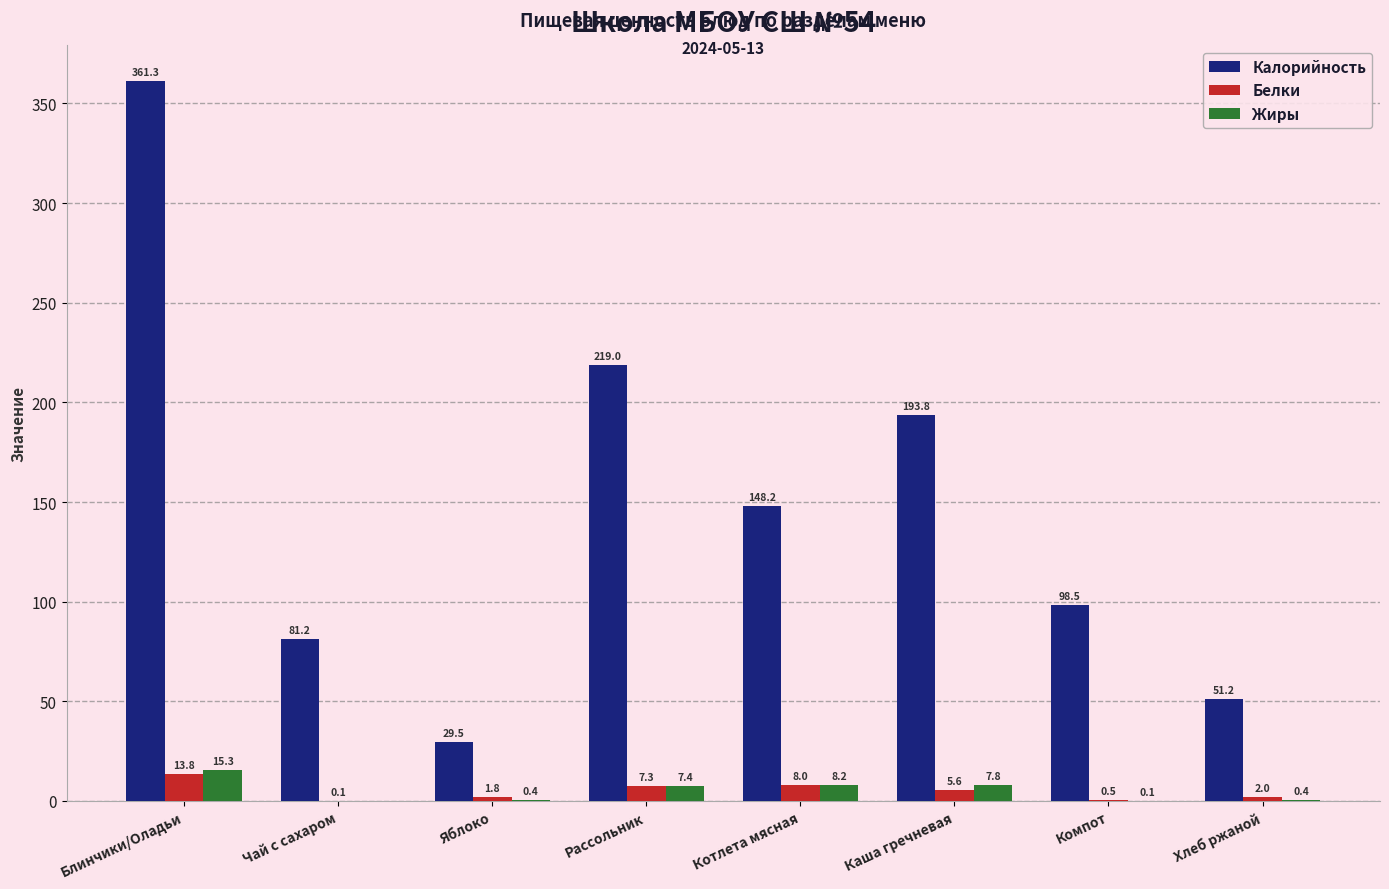

Which series changed the most between Блинчики/Оладьи and Компот?

Калорийность